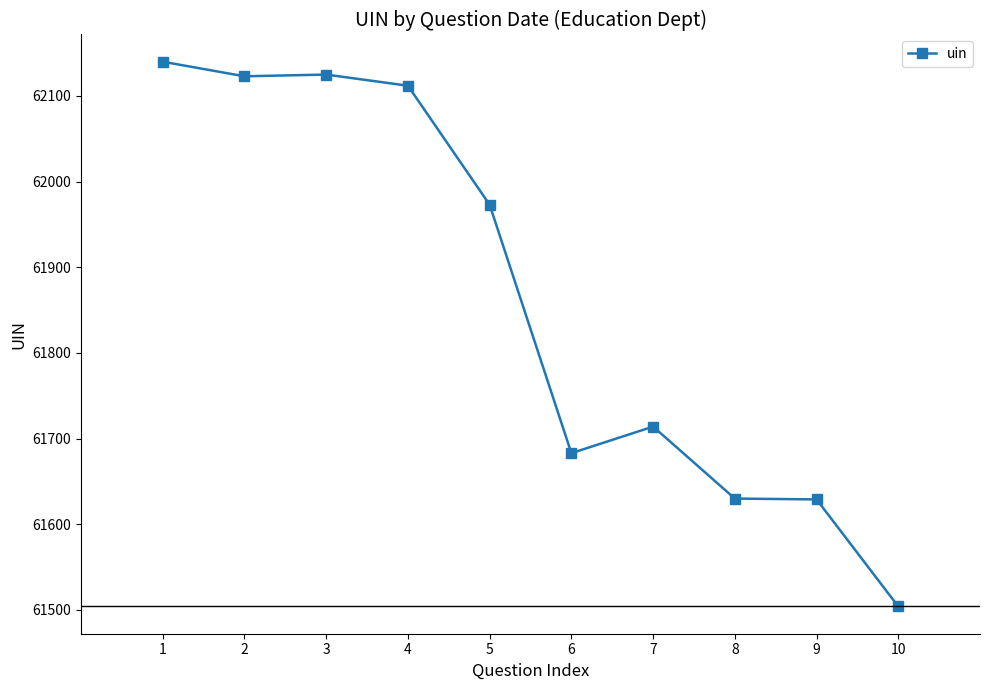

Is it true that the value at 4 is 62112?

True